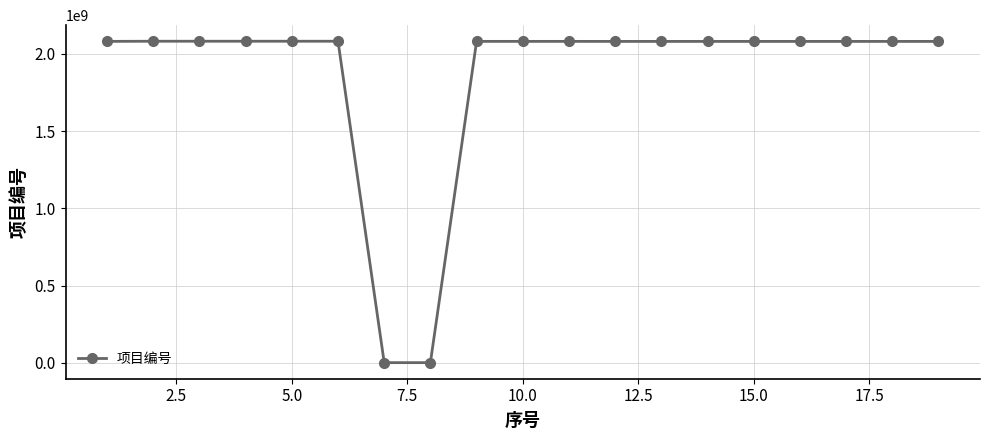

What is the greatest value displayed?

2081919024